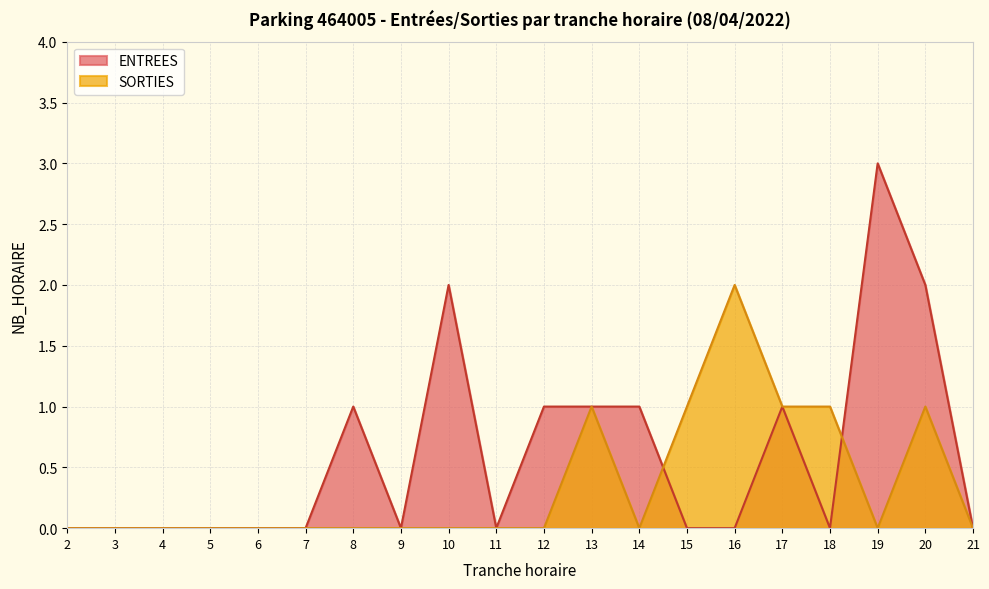

Rank the series by their average value, from lowest to highest.

SORTIES, ENTREES